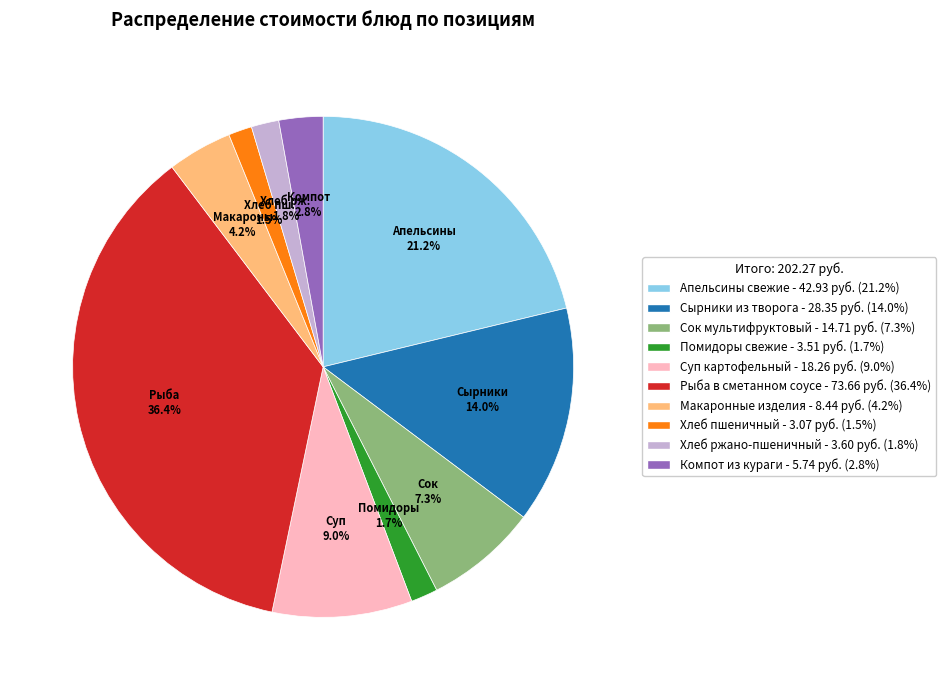

Which category has the biggest portion of the pie?

Рыба в сметанном соусе